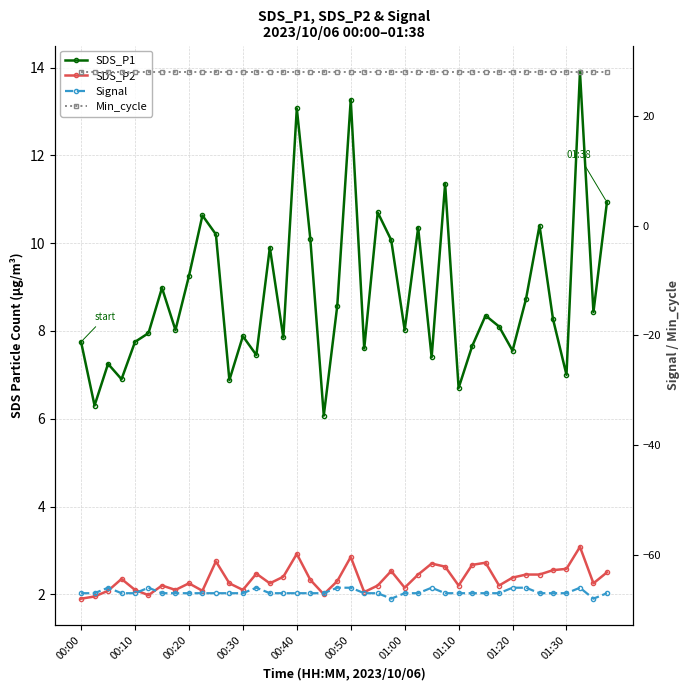

At which category is the sum across all series the highest?

37